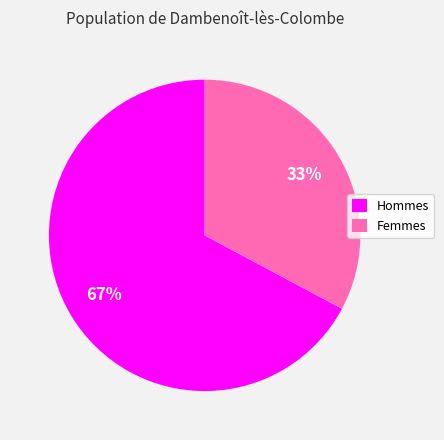

To the nearest percent, what is the difference between the Hommes and Femmes slice percentages?

34%